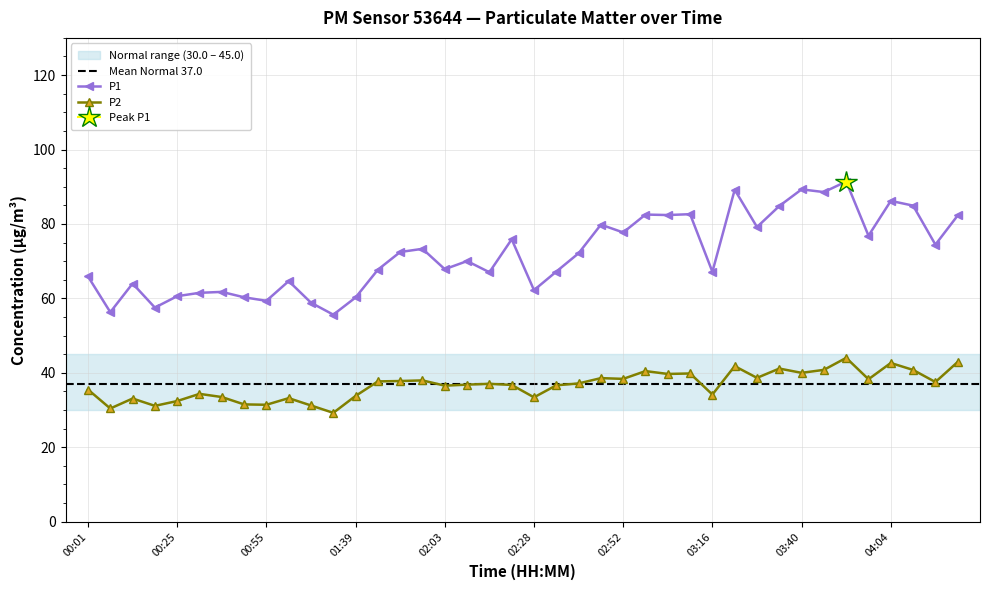

Does the chart display data point markers on the line(s)?

Yes